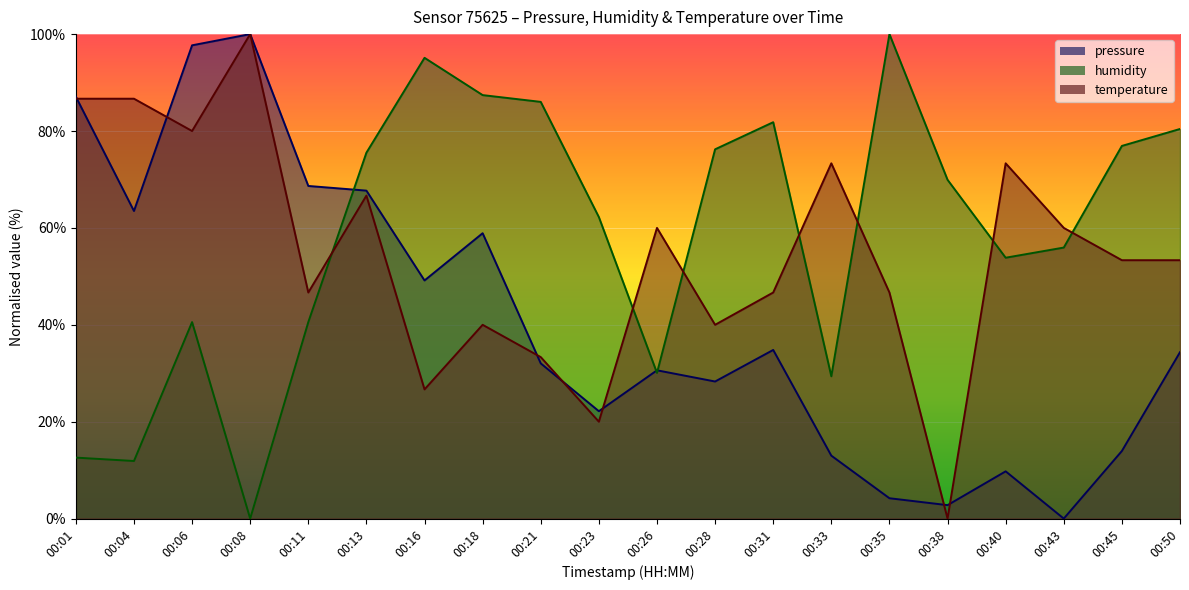

Does the chart display data point markers on the line(s)?

No